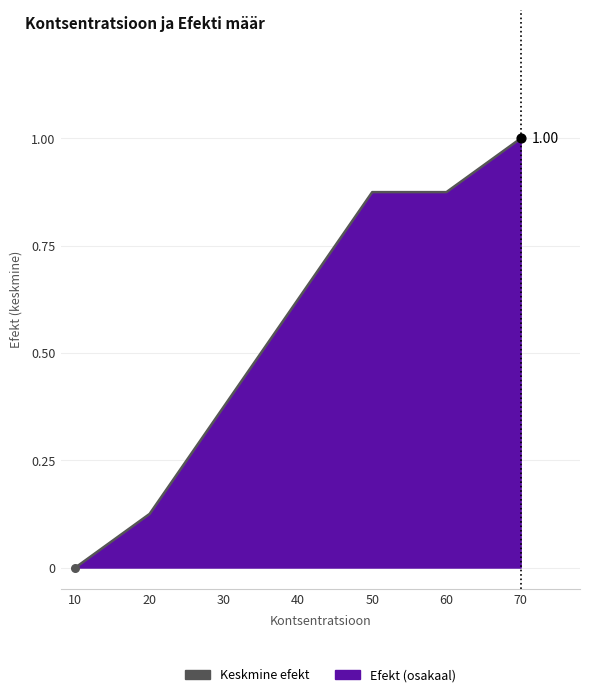

Which has a higher value, 30 or 20?

30